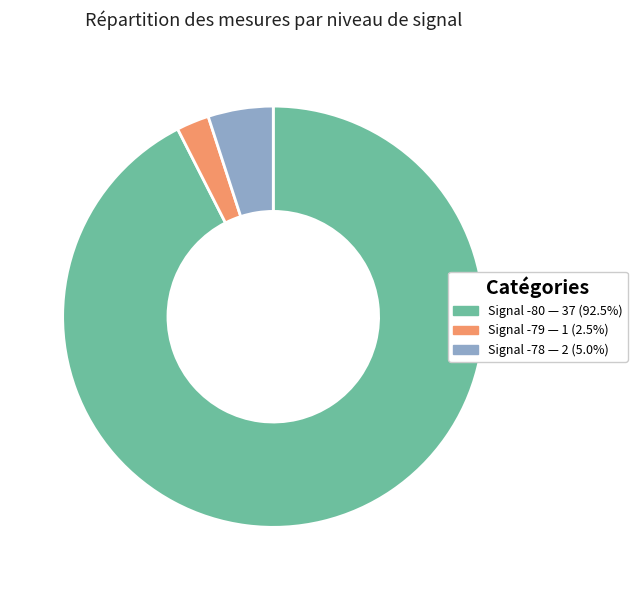

Is there any slice that represents more than half of the pie?

Yes